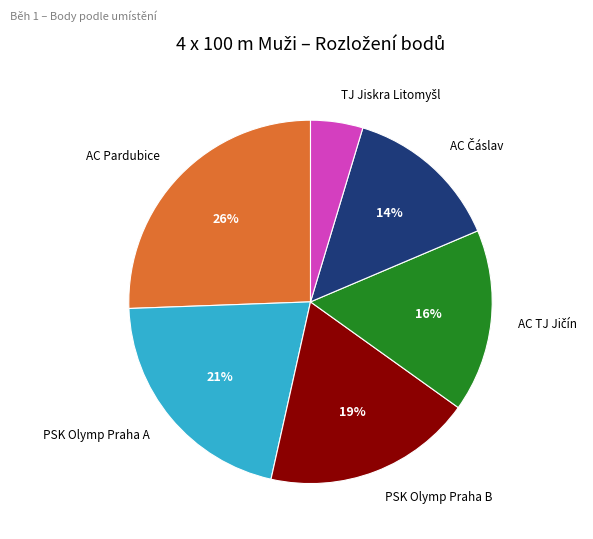

Which category has the biggest portion of the pie?

AC Pardubice